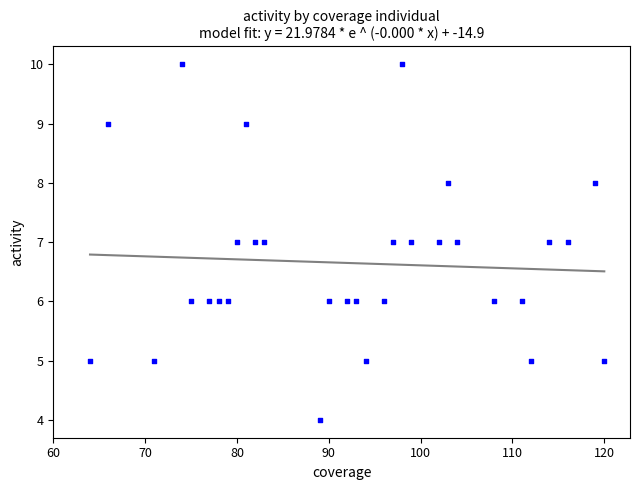

What is the range of X values (max minus min)?

56